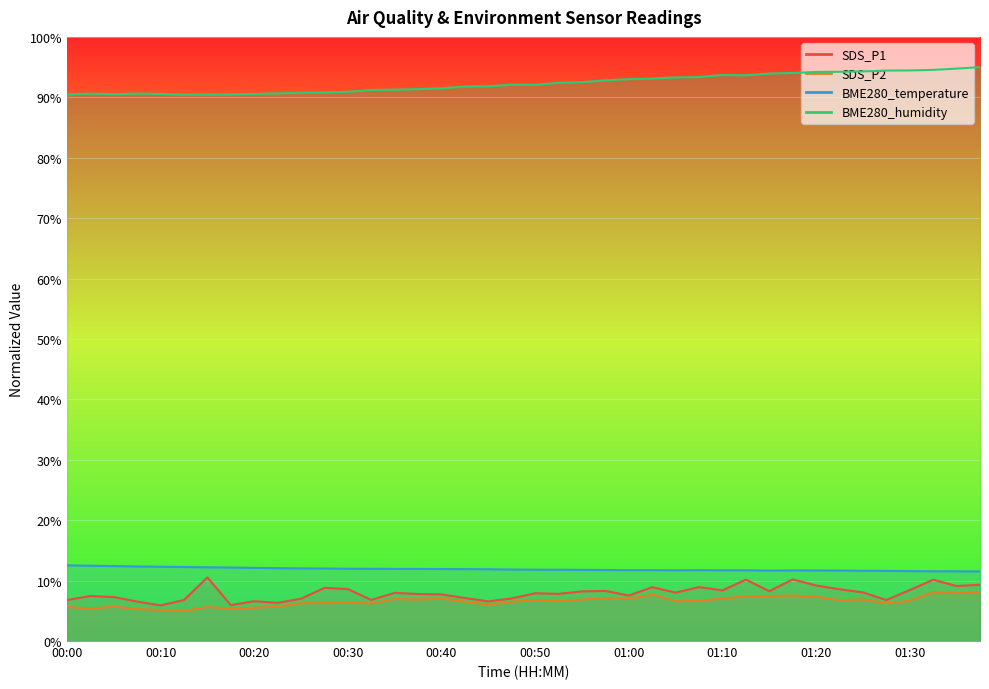

Which category has the highest value across all series?

01:37